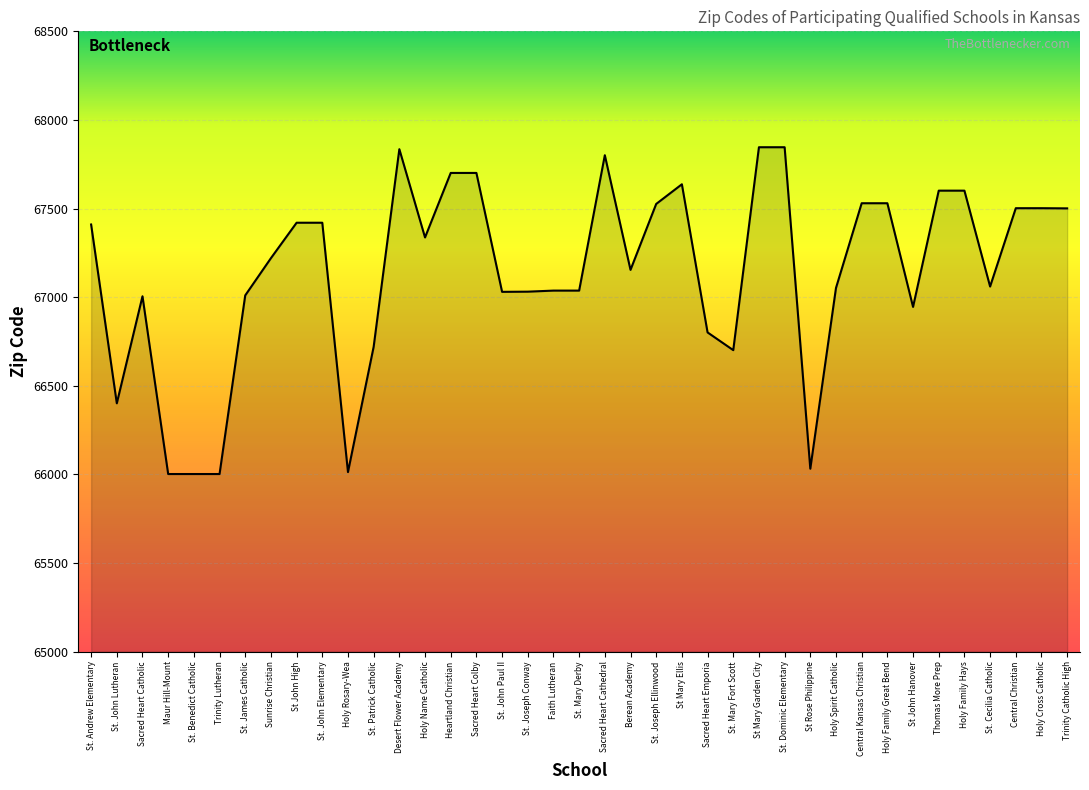

True or false: the data shows 23373 at St. Joseph Ellinwood.

False